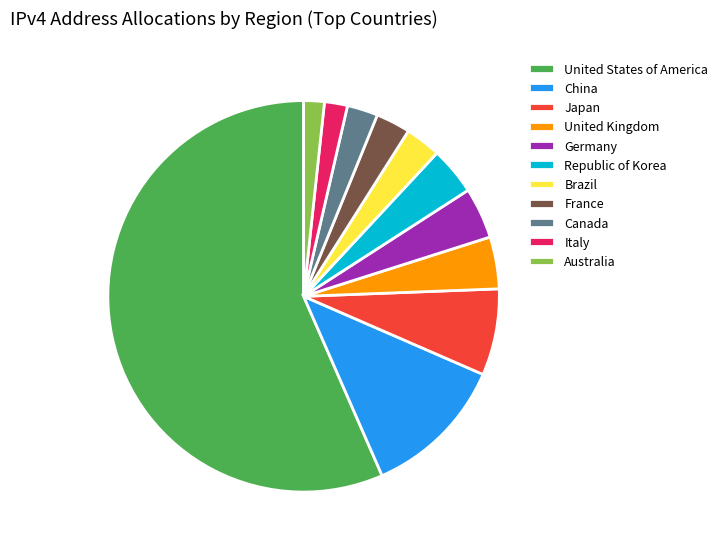

Which slice is the largest?

United States of America